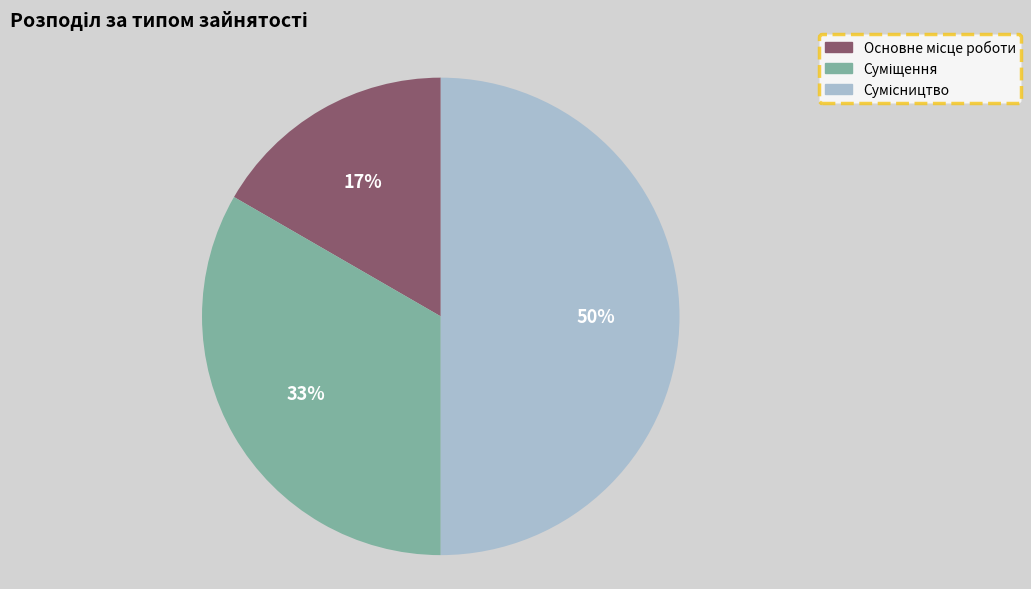

How many segments does this pie chart have?

3